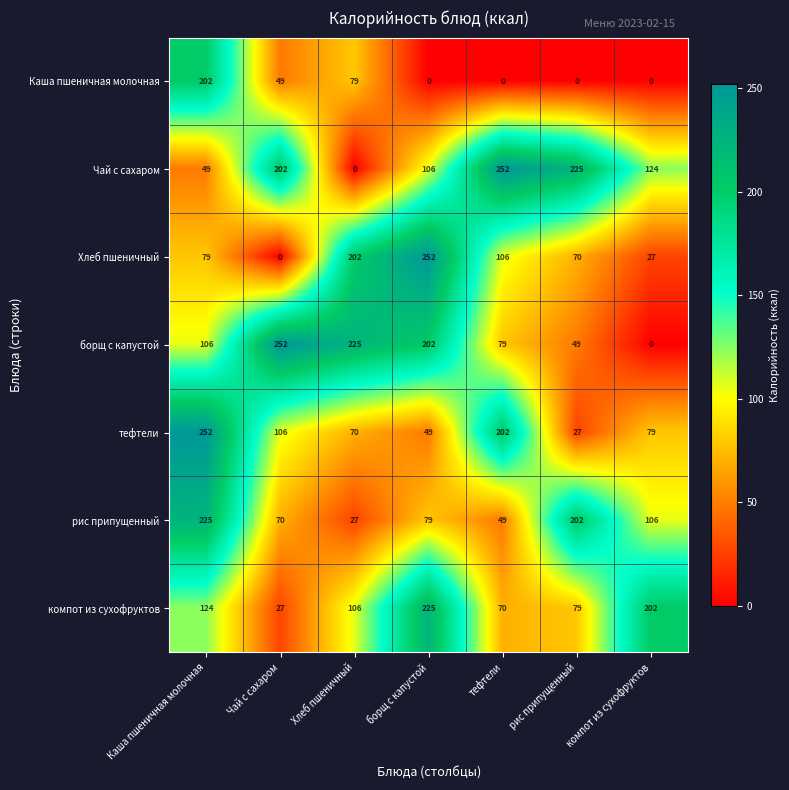

How many series are shown in this chart?

7